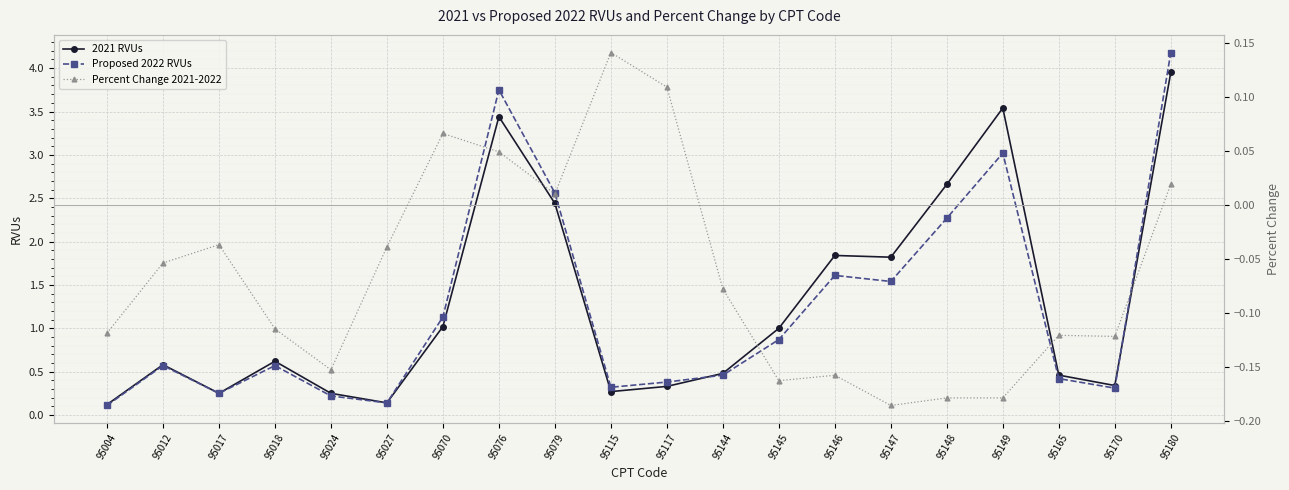

Which series has the widest spread of values?

Proposed 2022 RVUs